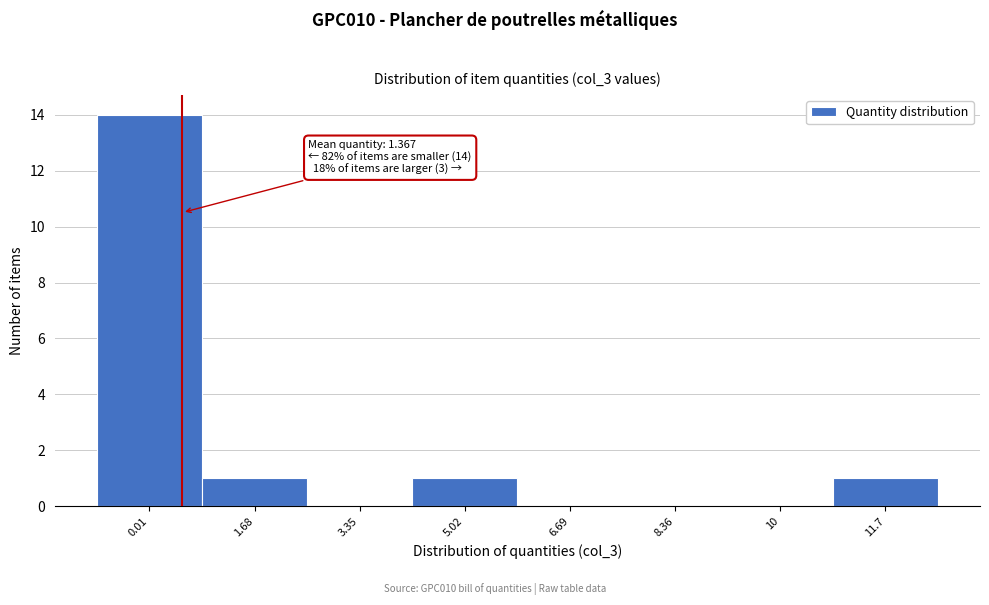

Reading left to right, extract all data points from this chart.

0.01=14	1.68=1	3.35=0	5.02=1	6.69=0	8.36=0	10=0	11.7=1